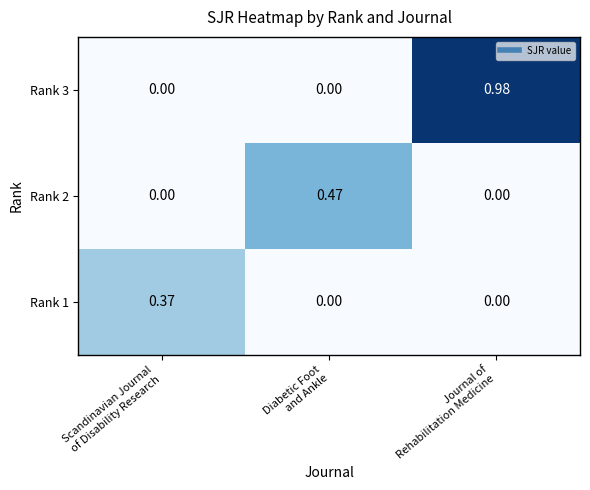

Rank the series by their maximum value, from highest to lowest.

Rank 3, Rank 2, Rank 1